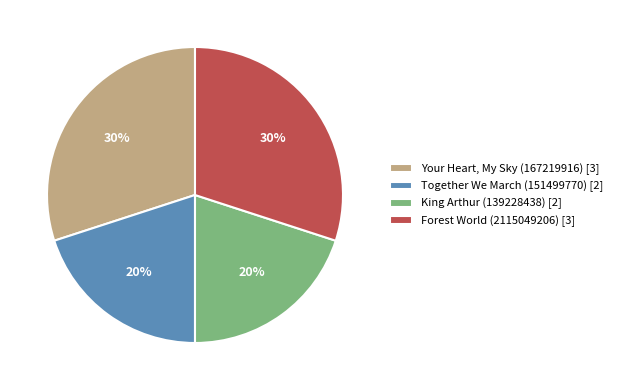

Does Your Heart, My Sky (167219916) represent more than half of the total?

No